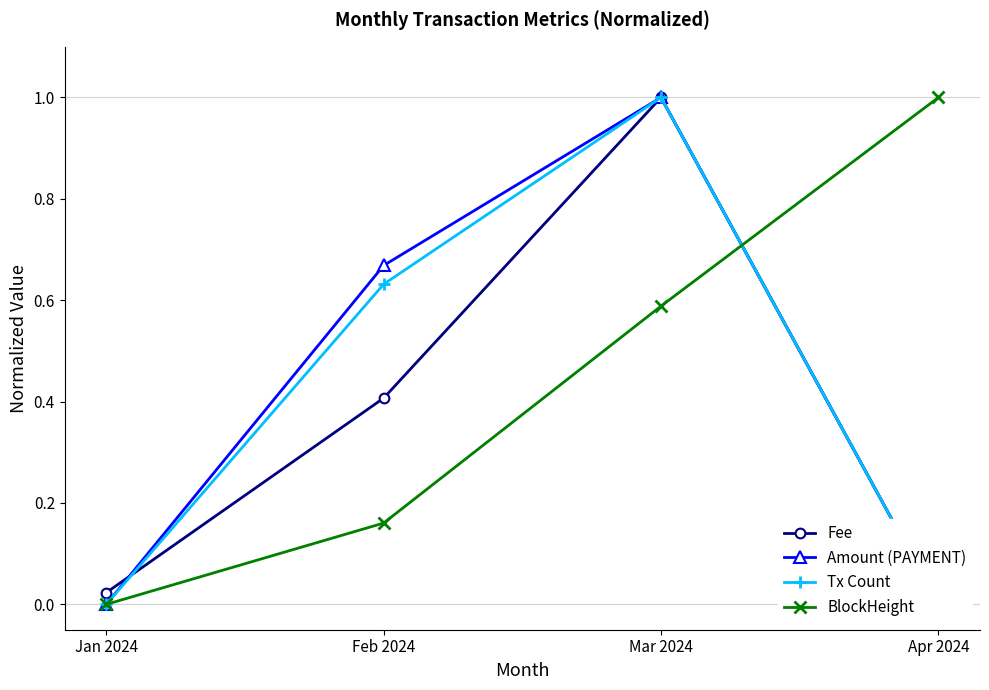

What are all the series names shown in the legend?

Fee, Amount (PAYMENT), Tx Count, BlockHeight